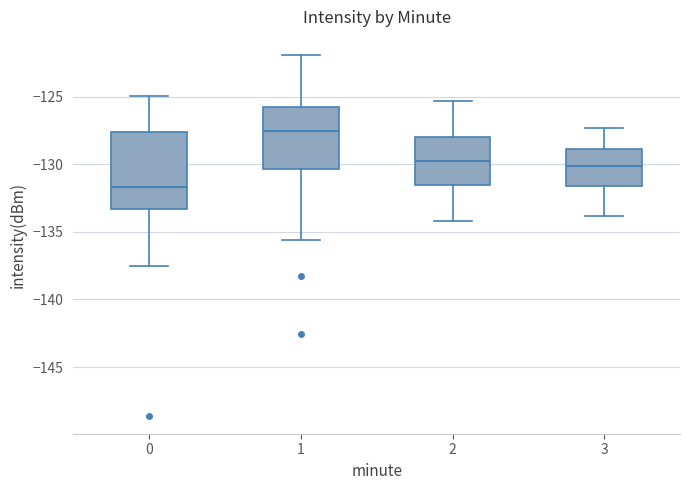

Which box is the tallest, from its lower edge to its upper edge?

0